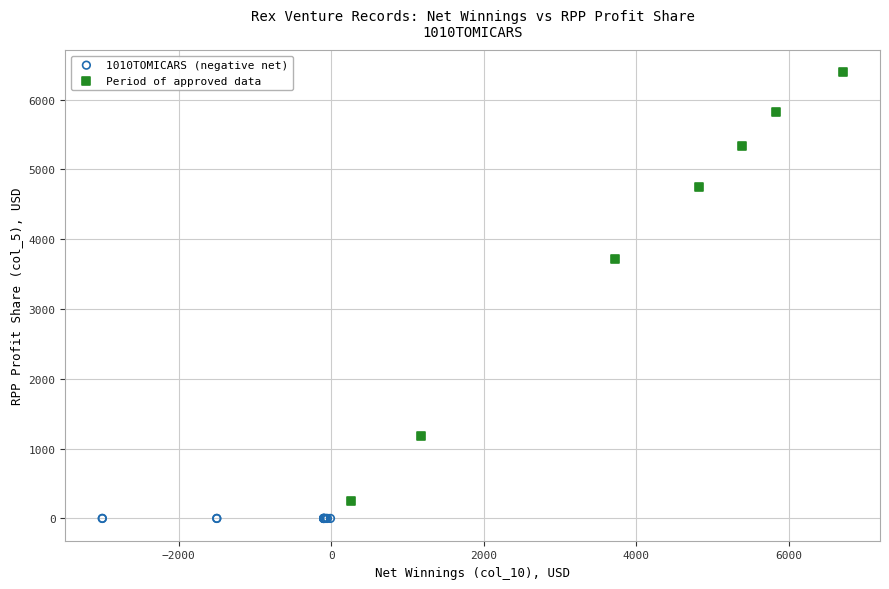

Which series reaches the minimum Y coordinate?

1010TOMICARS (negative net)